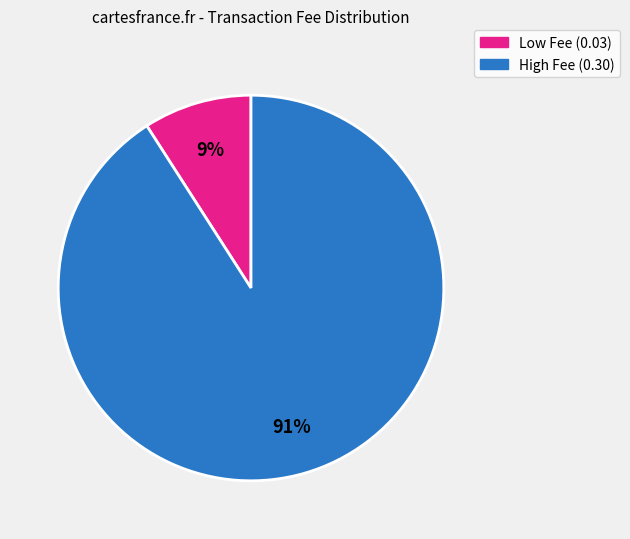

Is there any slice that represents more than half of the pie?

Yes